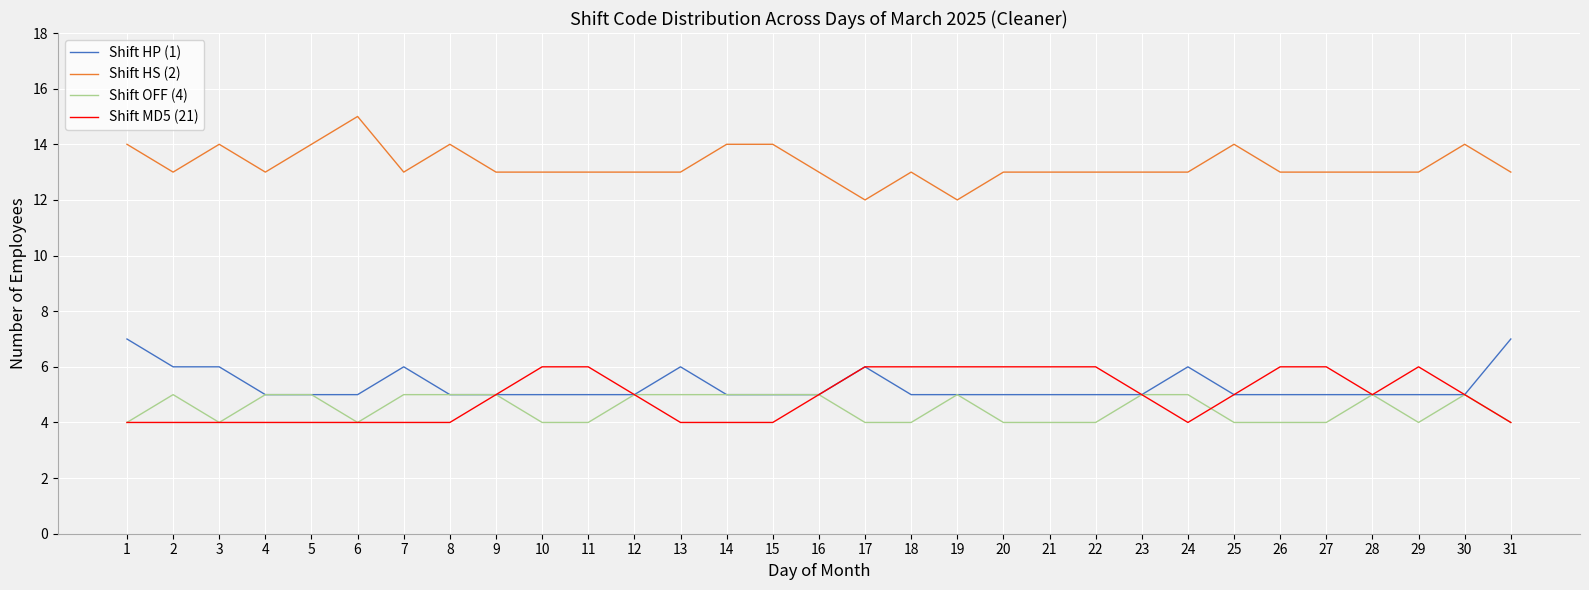

True or false: Shift OFF (4) and Shift HS (2) cross at least once.

False